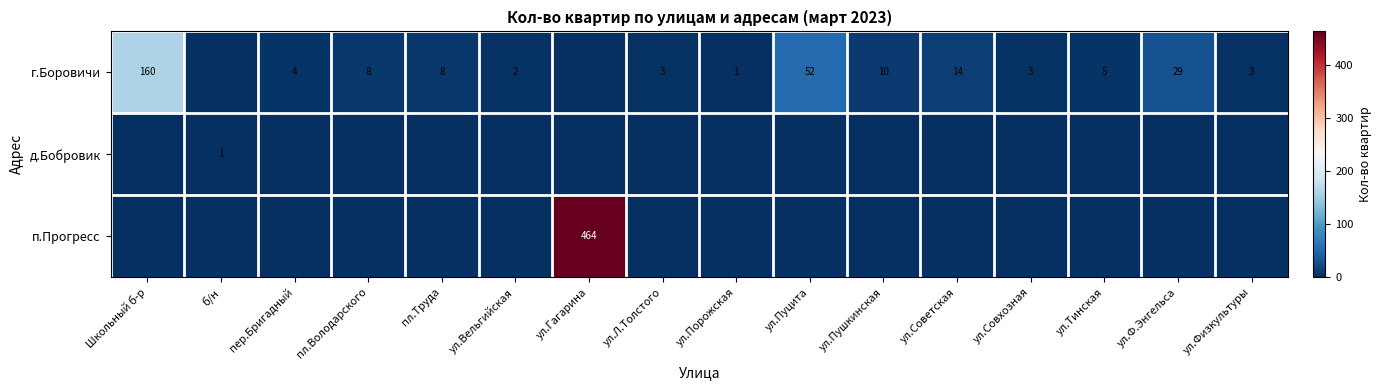

The value of row_1 at б/н is 1. True or false?

True